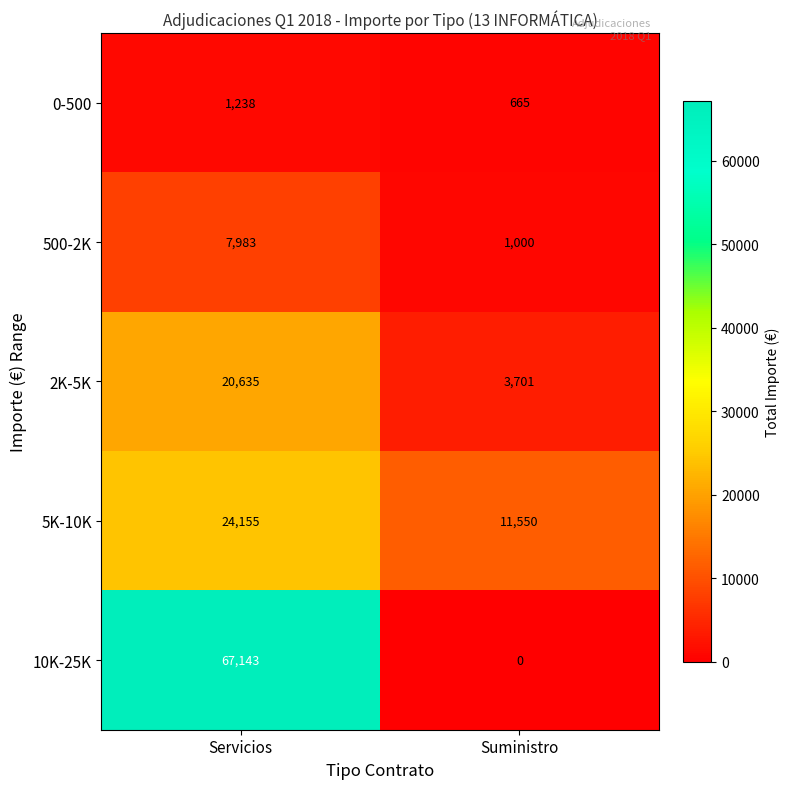

Count the number of categories in the chart.

2